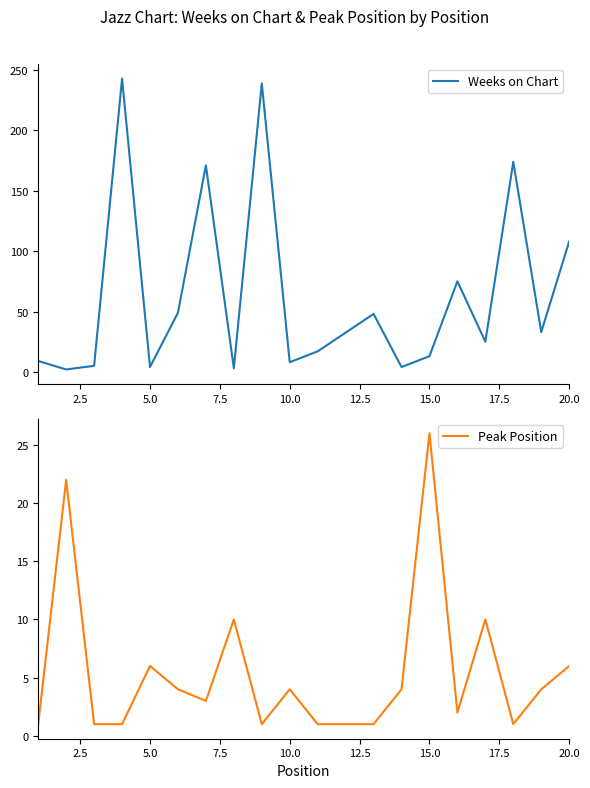

What are all the series names shown in the legend?

Weeks on Chart, Peak Position